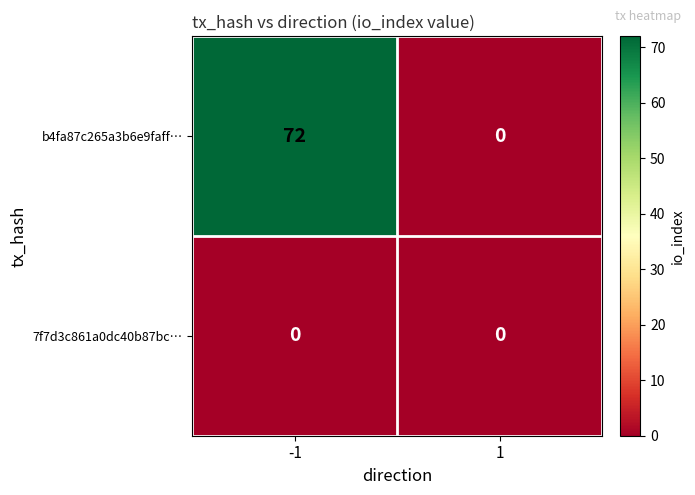

Rank the series by their average value, from lowest to highest.

7f7d3c861a0dc40b87bc…, b4fa87c265a3b6e9faff…